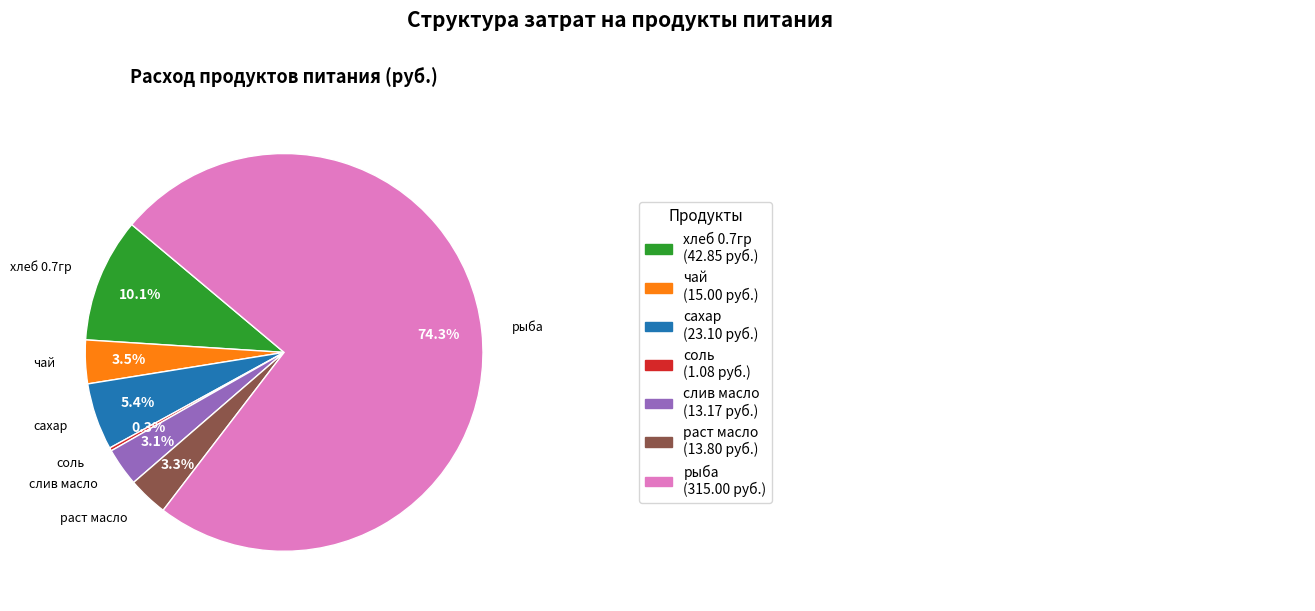

Does any single category account for the majority?

Yes